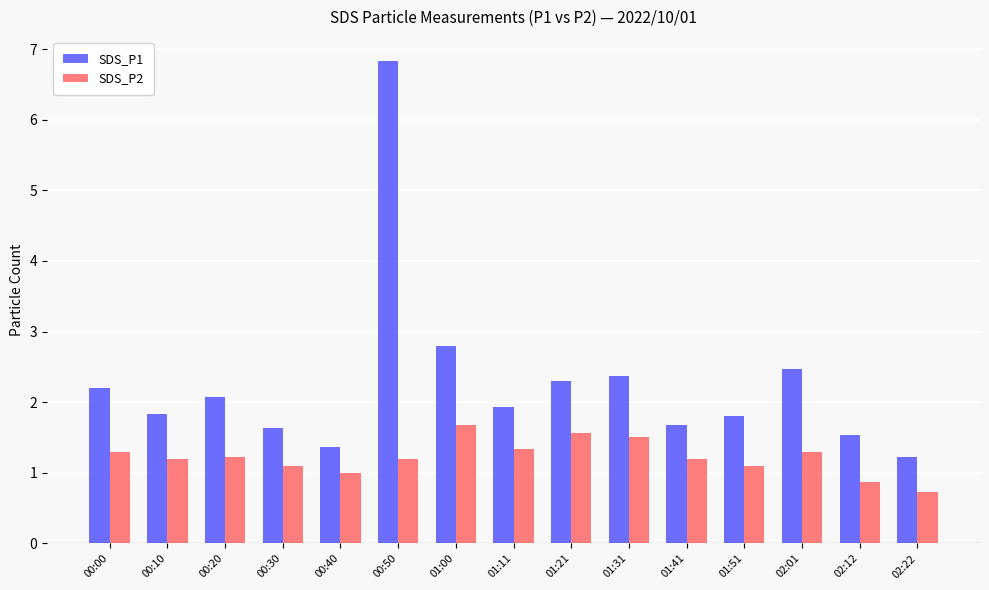

List the series in order of their overall mean, lowest first.

SDS_P2, SDS_P1